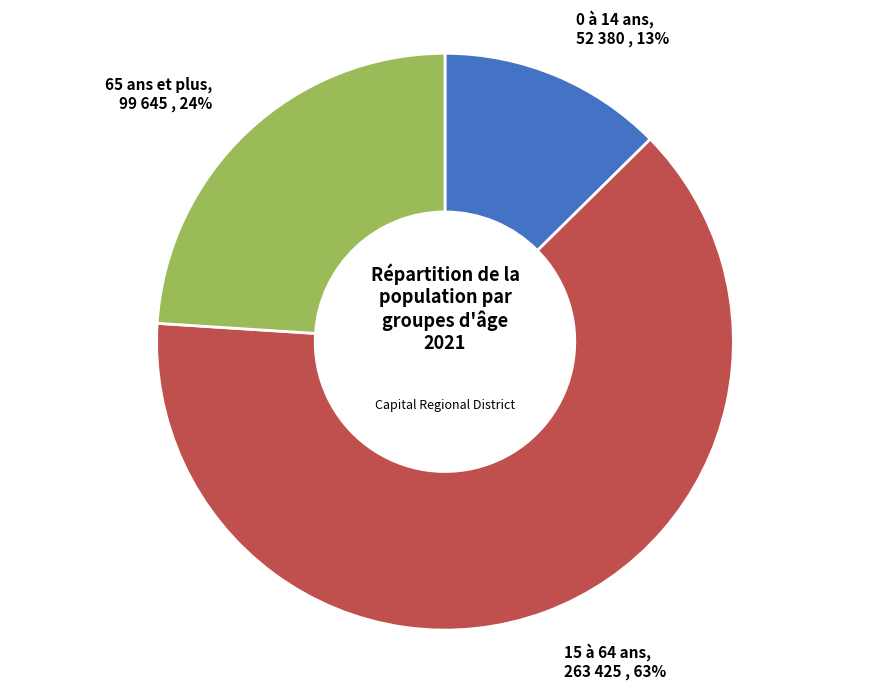

Which has a higher value, 65 ans et plus or 0 à 14 ans?

65 ans et plus